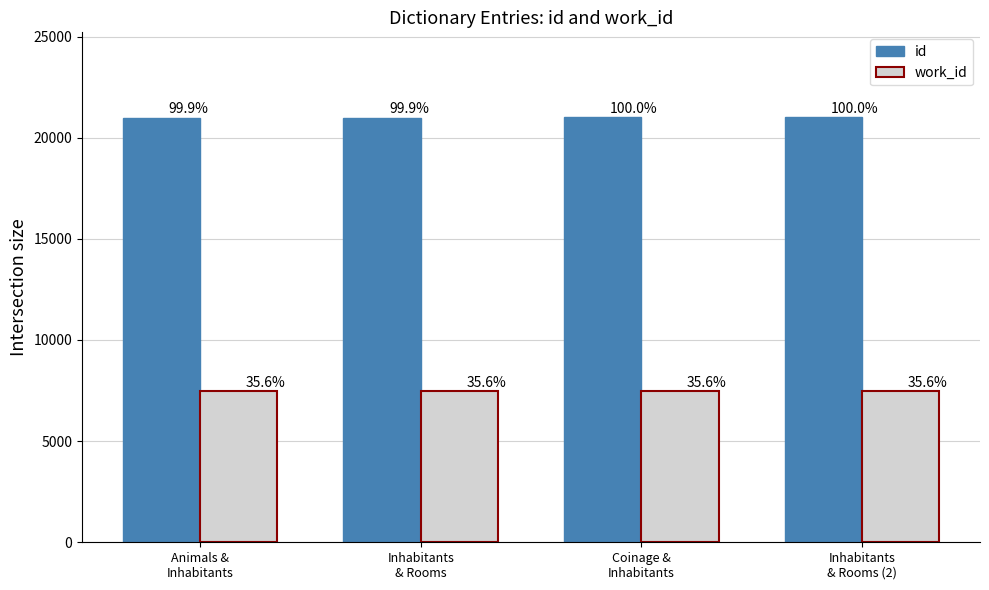

Are the bars grouped side by side (vs. stacked)?

Yes